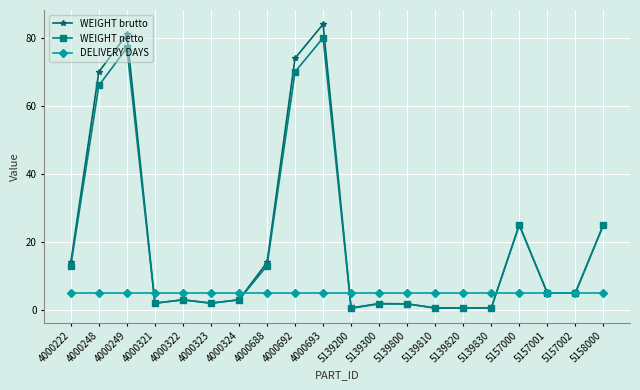

Where is the first local maximum for WEIGHT brutto?

4000249